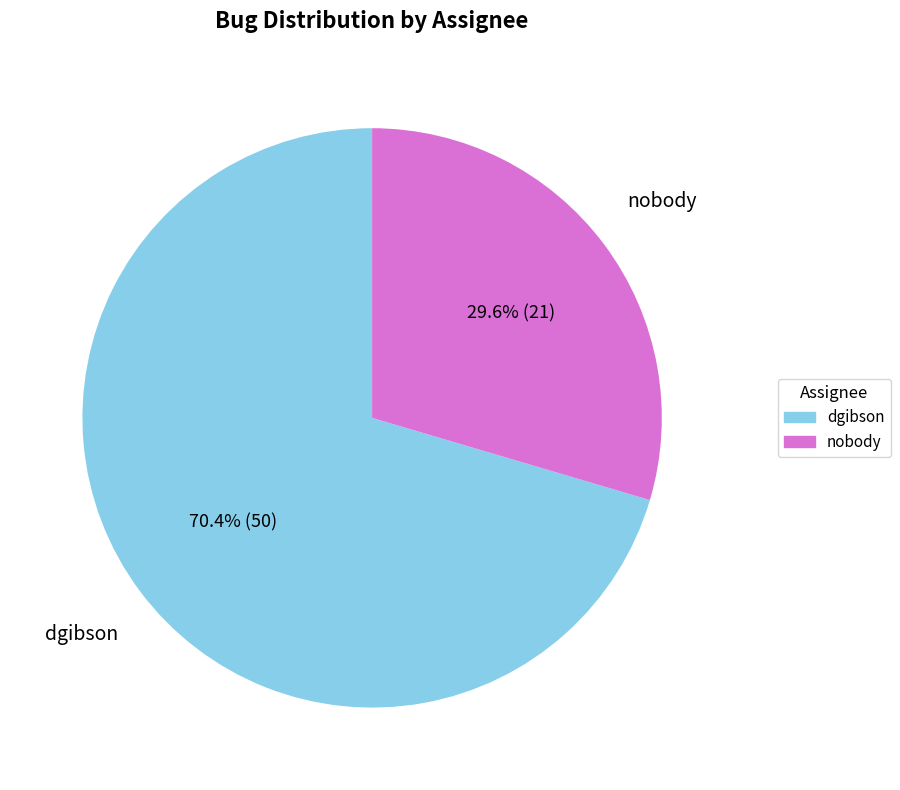

Rank the categories by value from highest to lowest.

dgibson, nobody